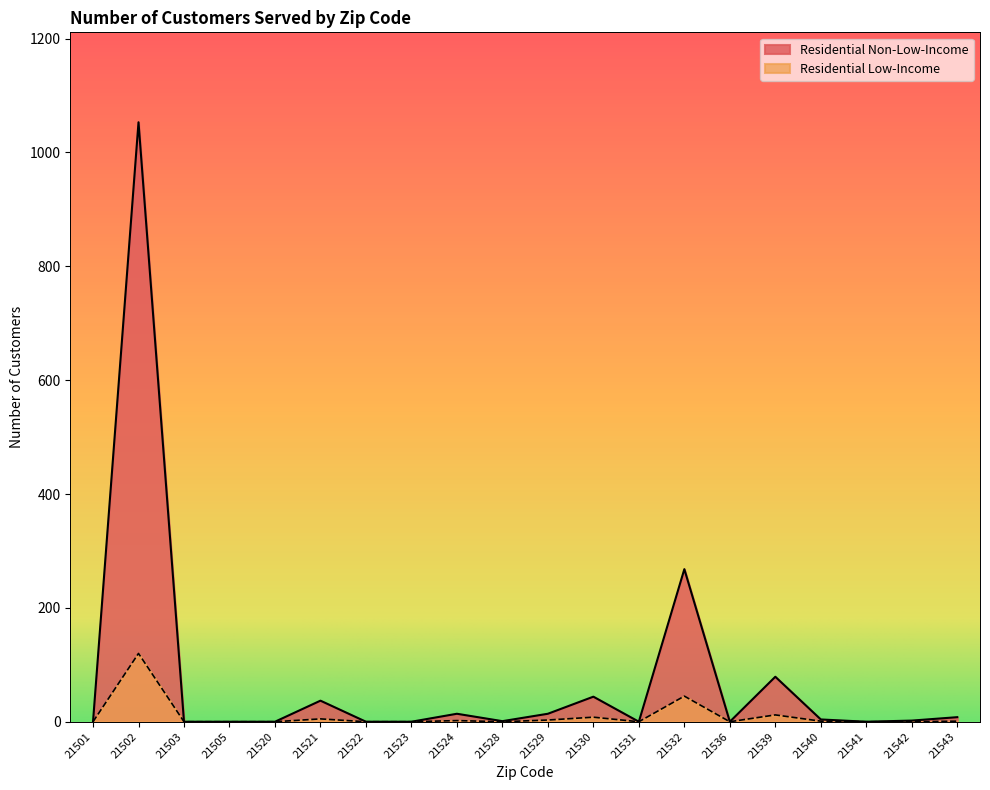

What is the sum of the Residential Low-Income values at 21522 and 21543?

1